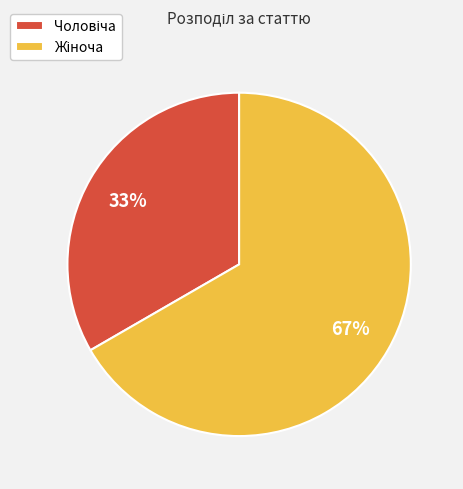

Does any single category account for the majority?

Yes